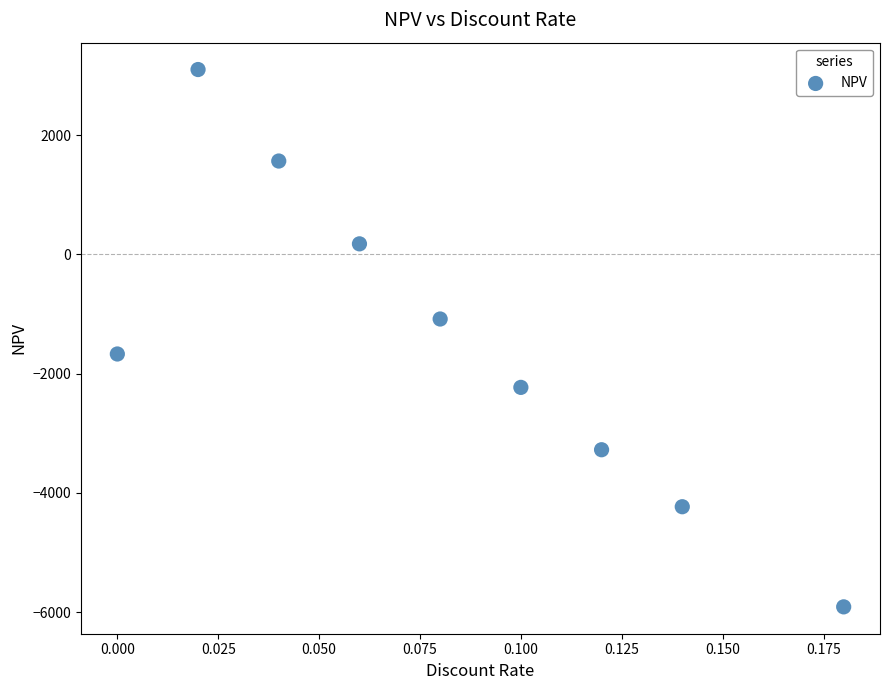

What is the range of Y values (max minus min)?

9013.2